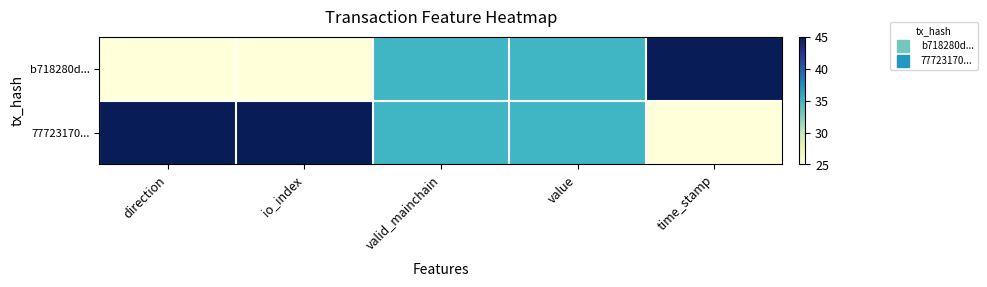

What is the total value across all series at time_stamp?

70